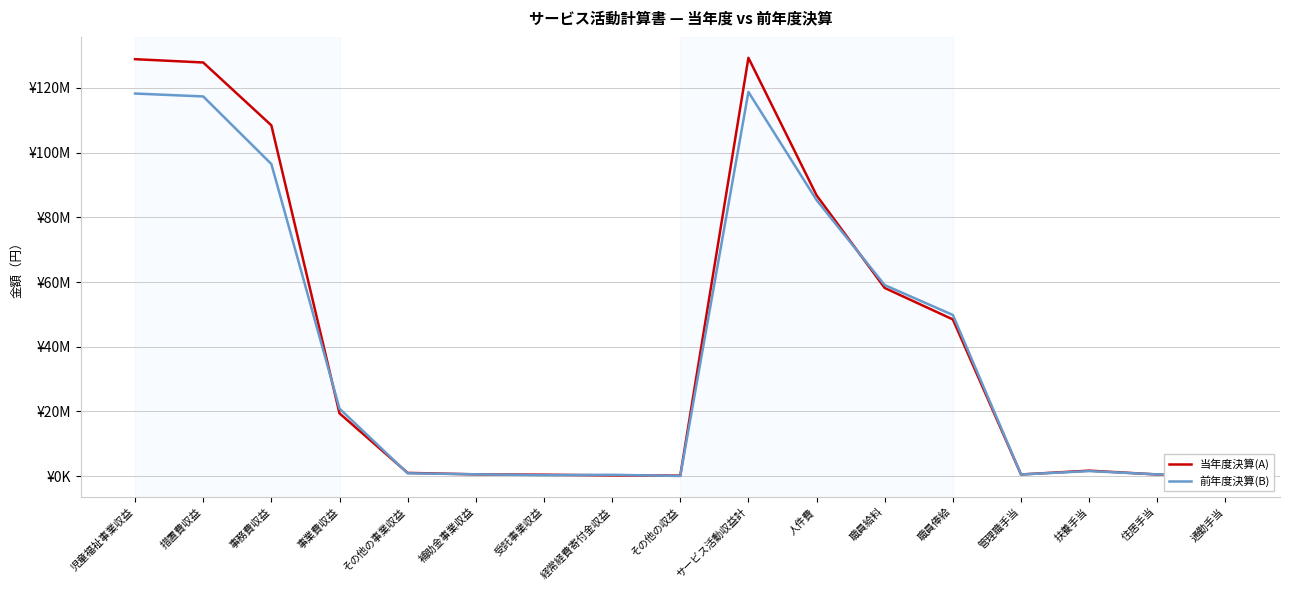

What is the total value across all series at 通勤手当?

1860540